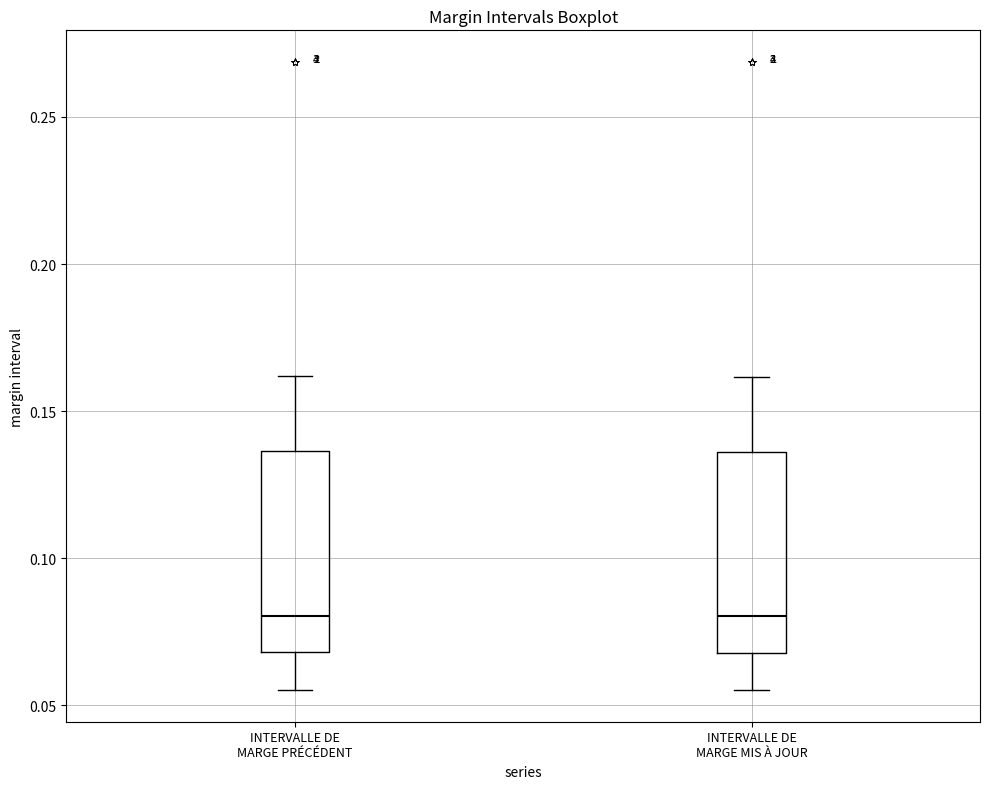

Where does the upper whisker of the box for INTERVALLE DE MARGE PRÉCÉDENT end on the y-axis? The values are not printed on the chart, so give them approximately, as read against the axis.

0.160